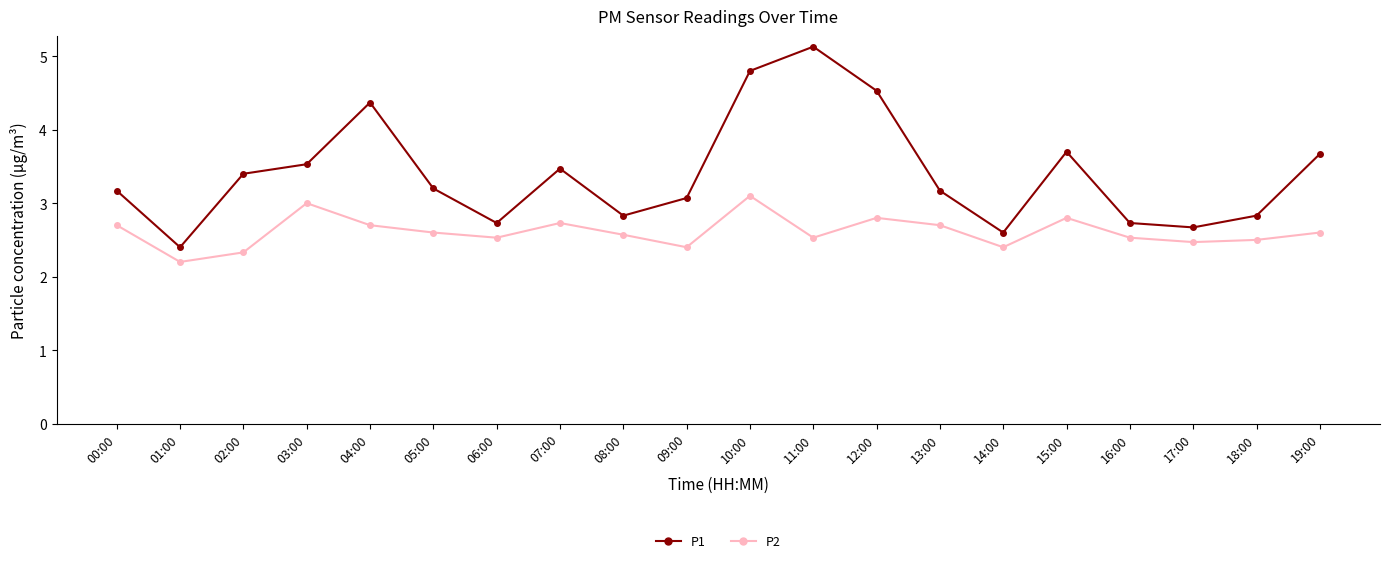

Which series has the widest spread of values?

P1